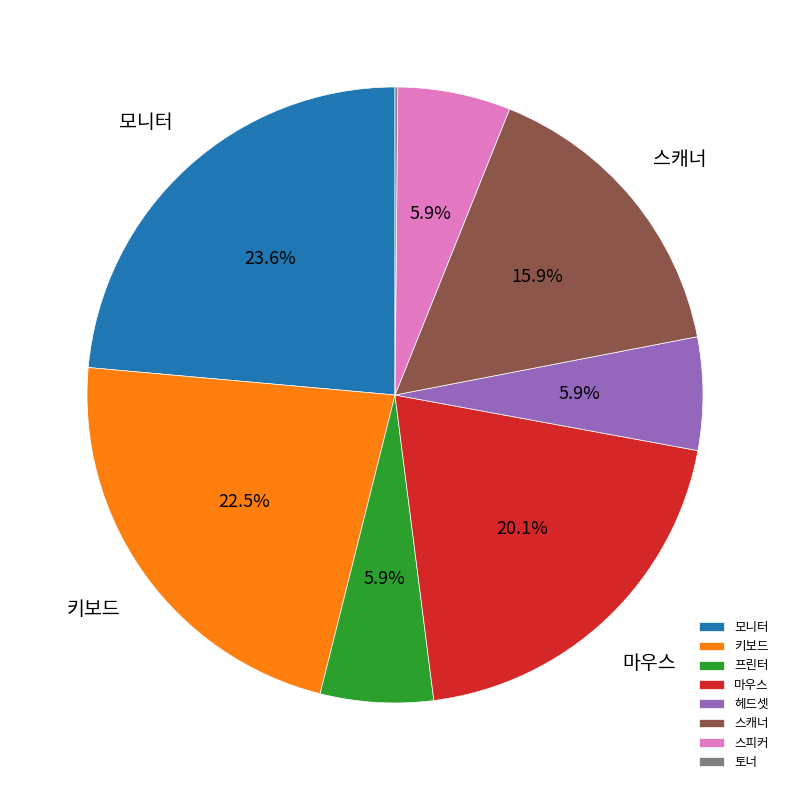

Does any single category account for the majority?

No